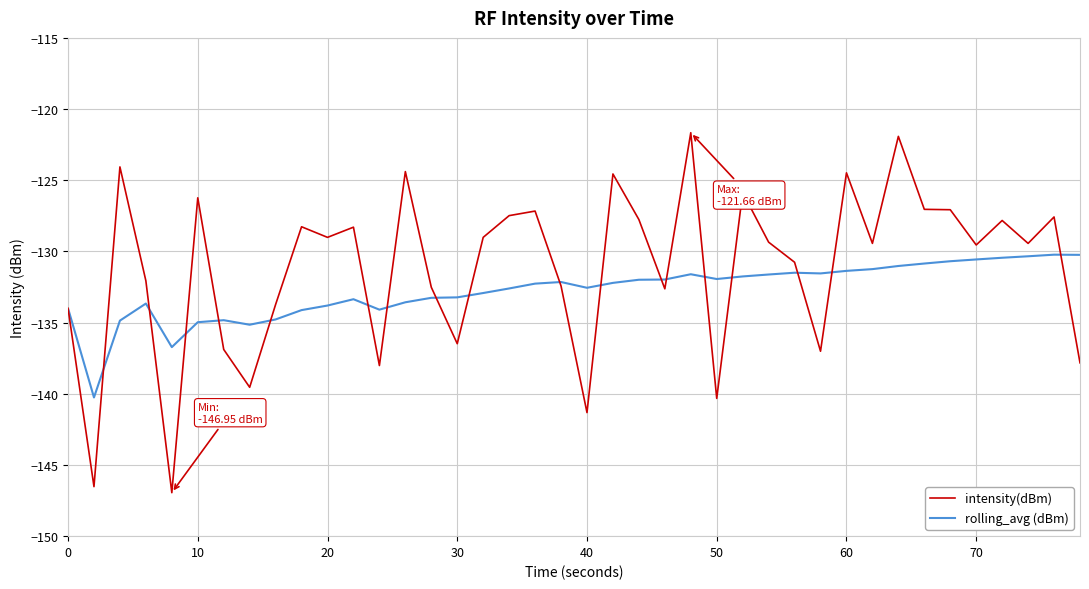

List the series in order of their peak value, highest first.

intensity(dBm), rolling_avg (dBm)